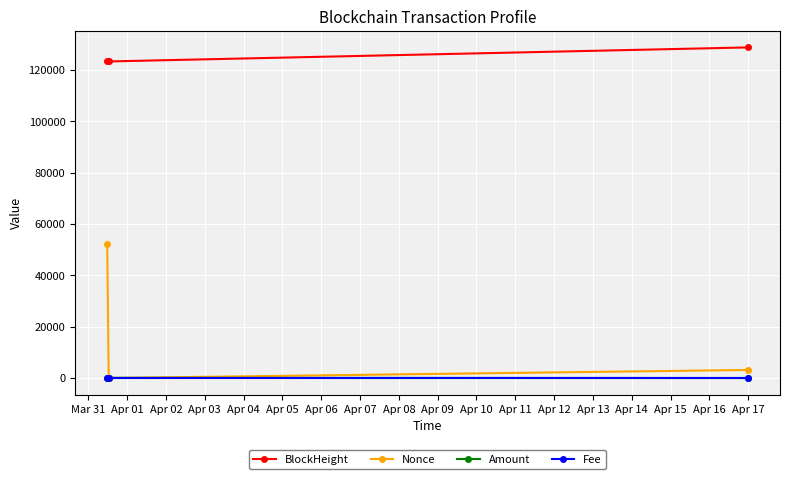

At how many categories does at least one series exceed 9100?

3